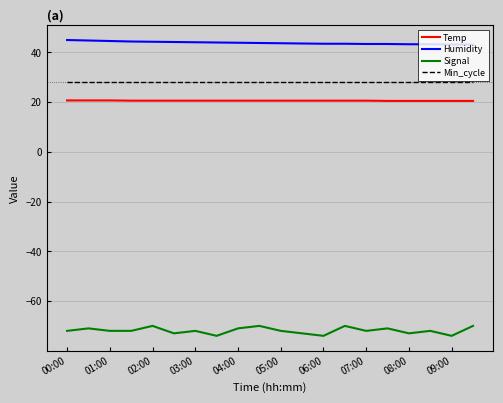

Rank the series by their maximum value, from lowest to highest.

Signal, Temp, Min_cycle, Humidity